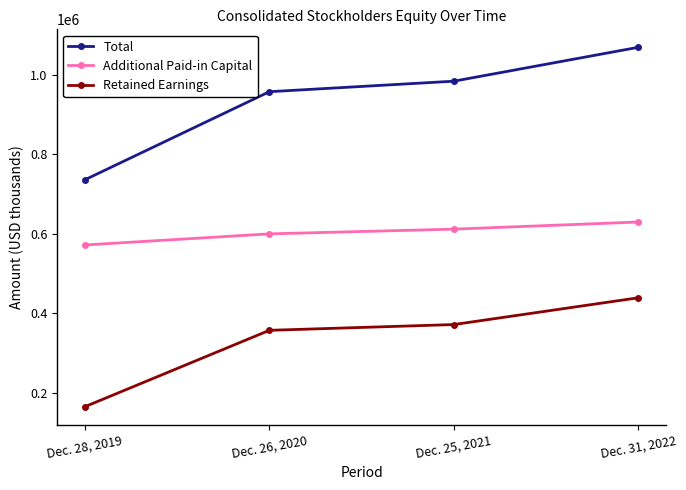

What is the difference between the Retained Earnings values at Dec. 25, 2021 and Dec. 28, 2019?

206458